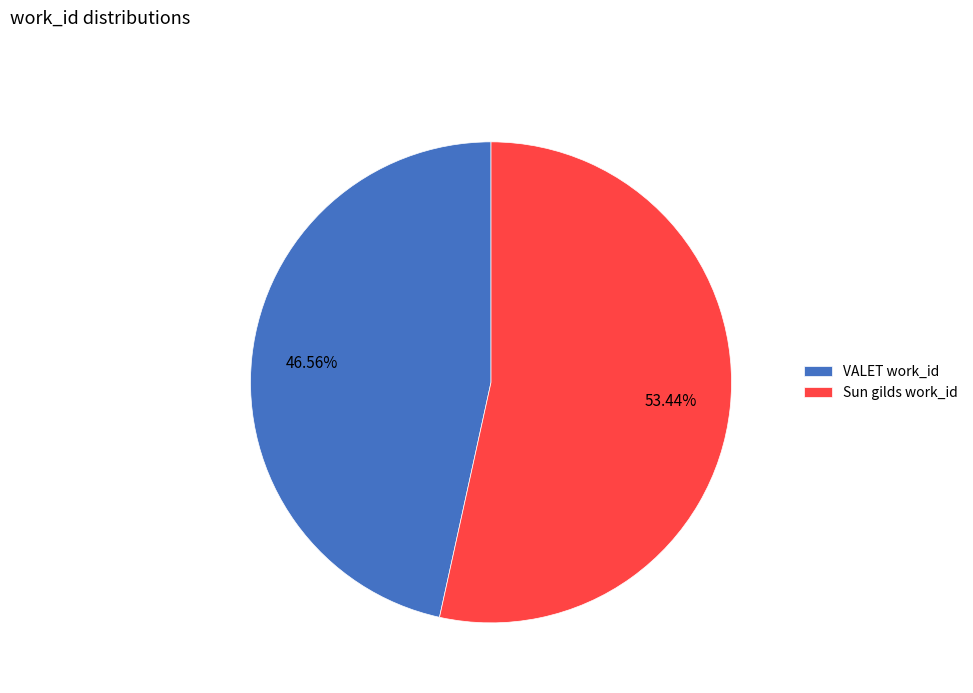

To the nearest percent, what percentage of the pie is VALET work_id?

47%